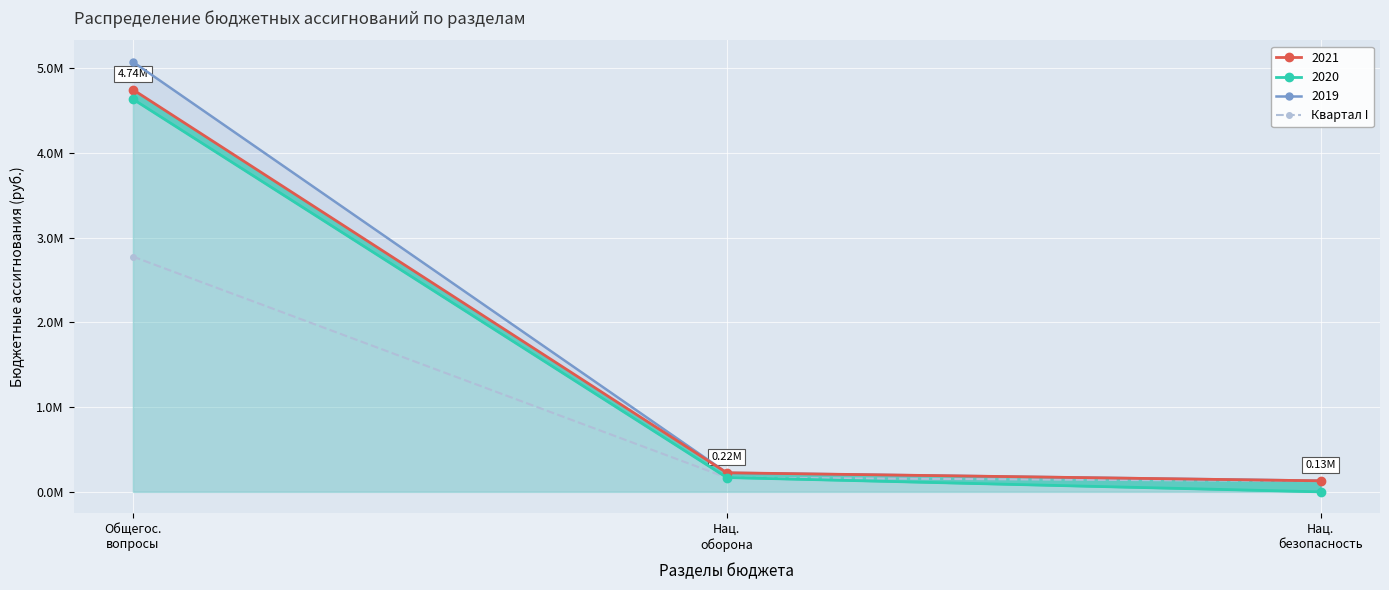

What is the label of the 1st point from the left?

Общегос.
вопросы